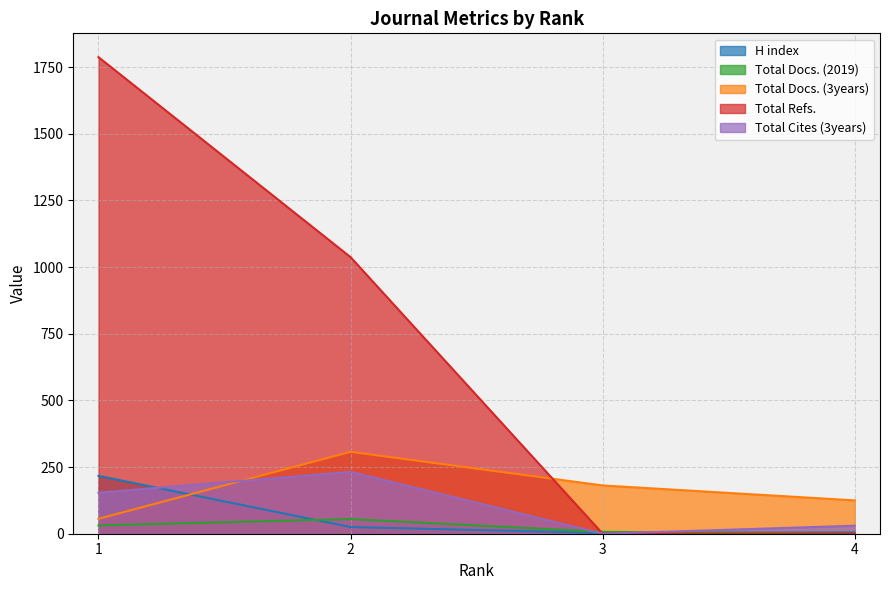

Which label corresponds to the smallest value in the chart?

4